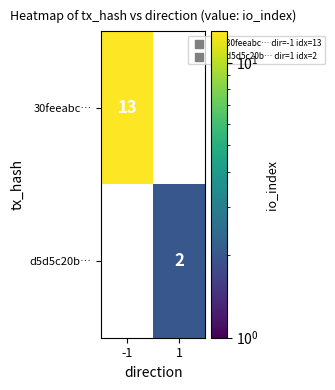

True or false: d5d5c20b… has a value of 2 at 1.

True